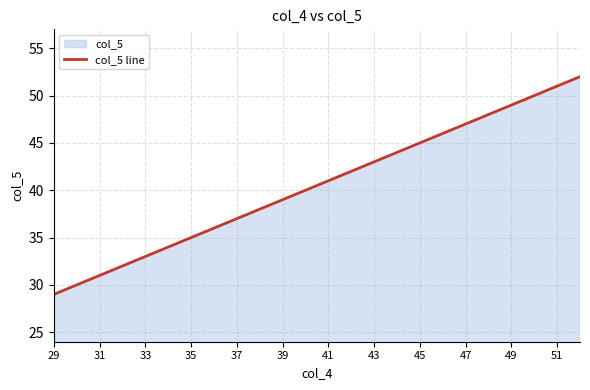

The chart shows a value of 51 at 51. True or false?

True